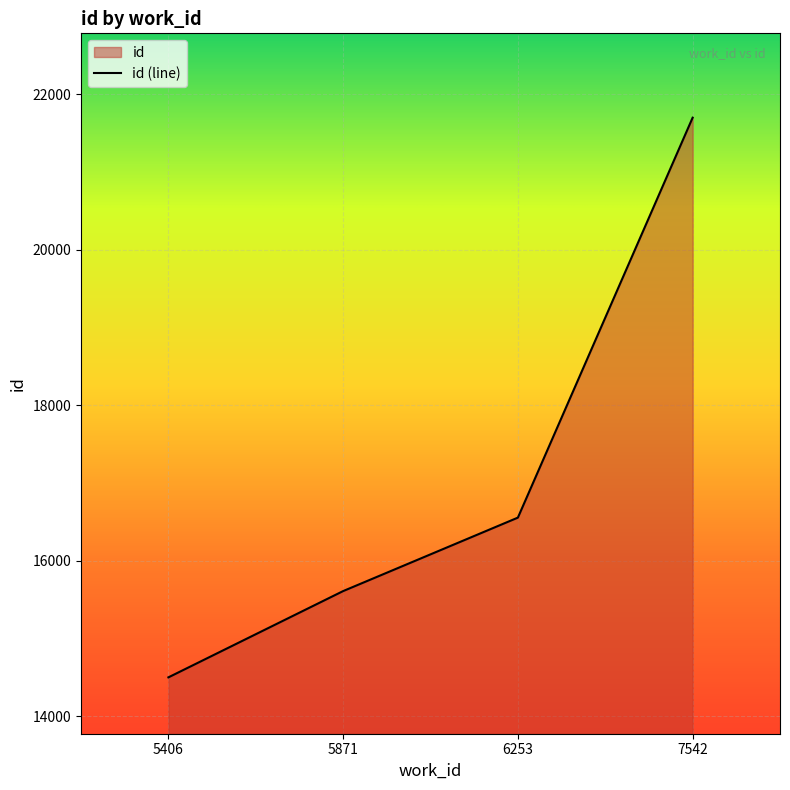

Count the values in the range 15611 to 21701.

3